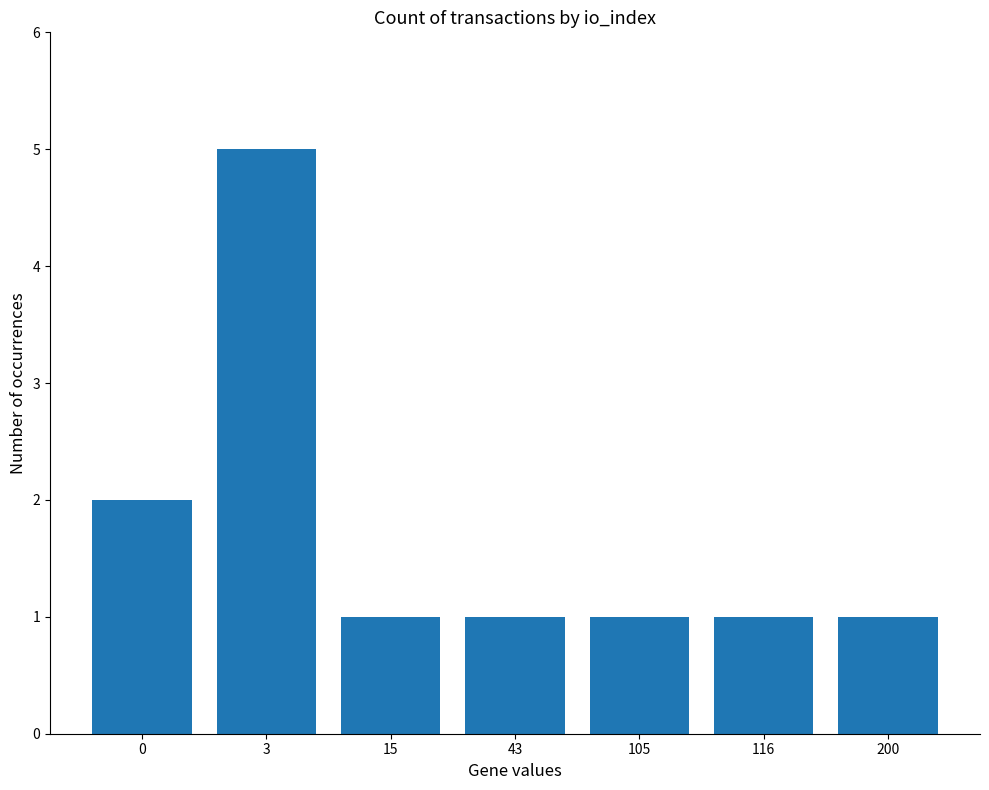

How many bars are there in total?

7